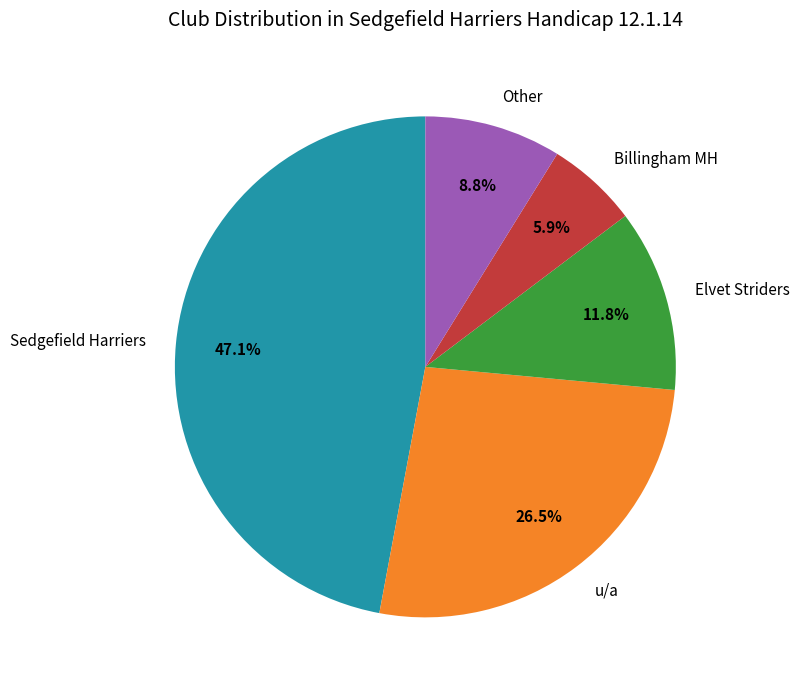

What percentage is the Elvet Striders slice, to the nearest percent?

12%